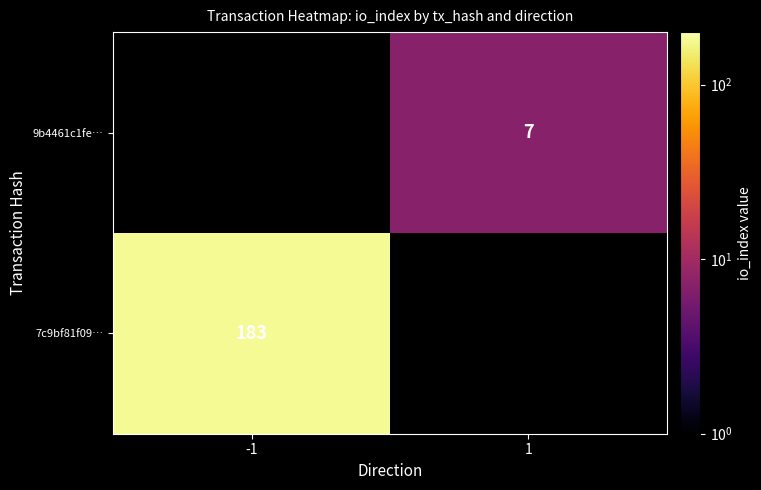

True or false: 7c9bf81f09… has a value of 183 at -1.

True